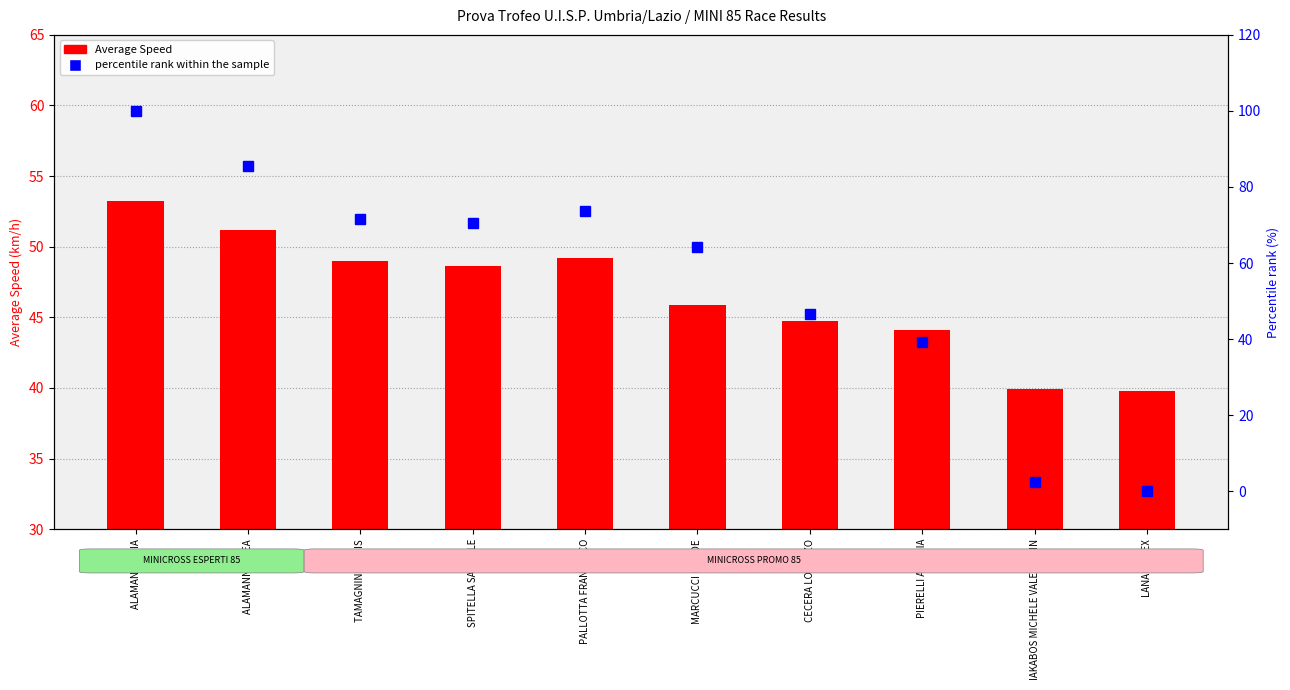

What is the lowest value of the Average Speed series?

39.8